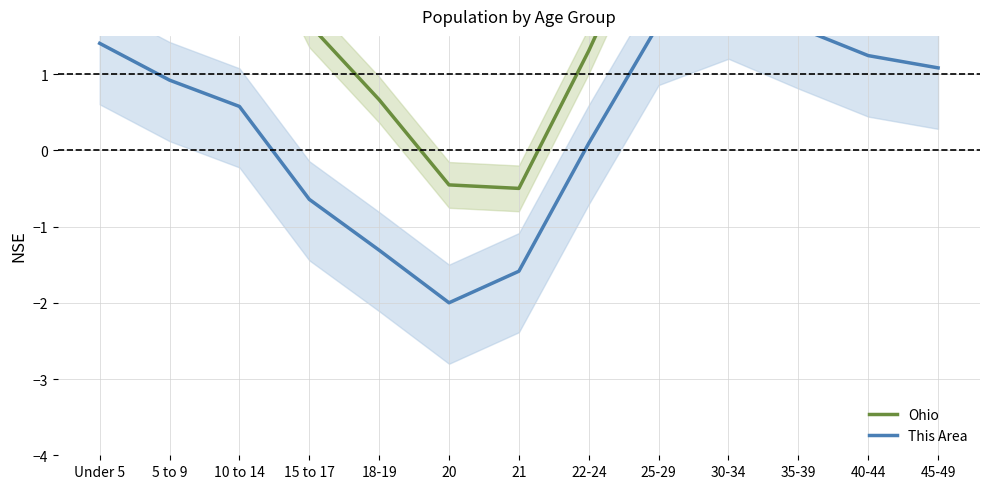

What is the total value across all series at 22-24?

1.4